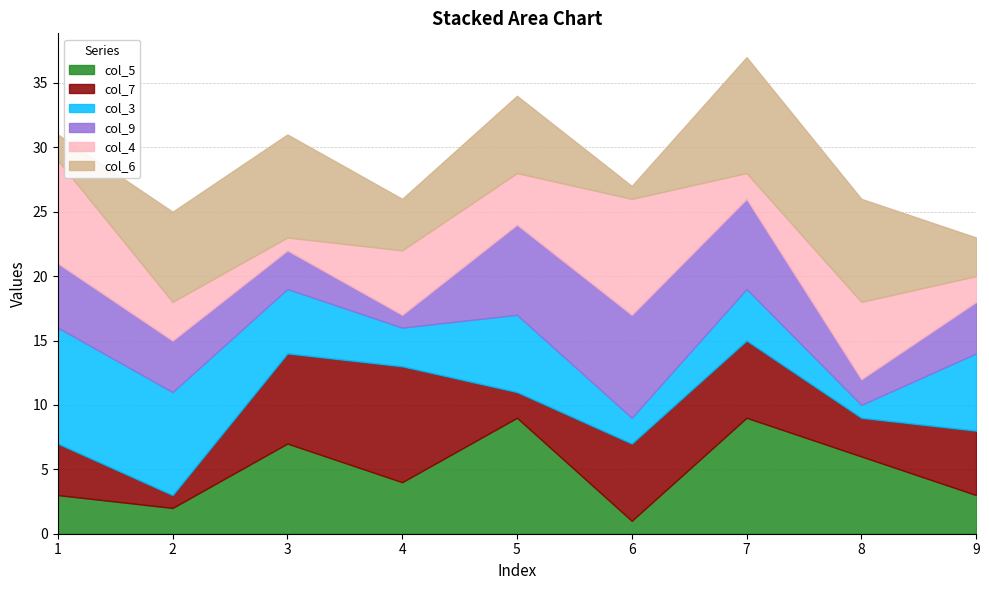

True or false: col_6 has a value of 8 at 8.

True